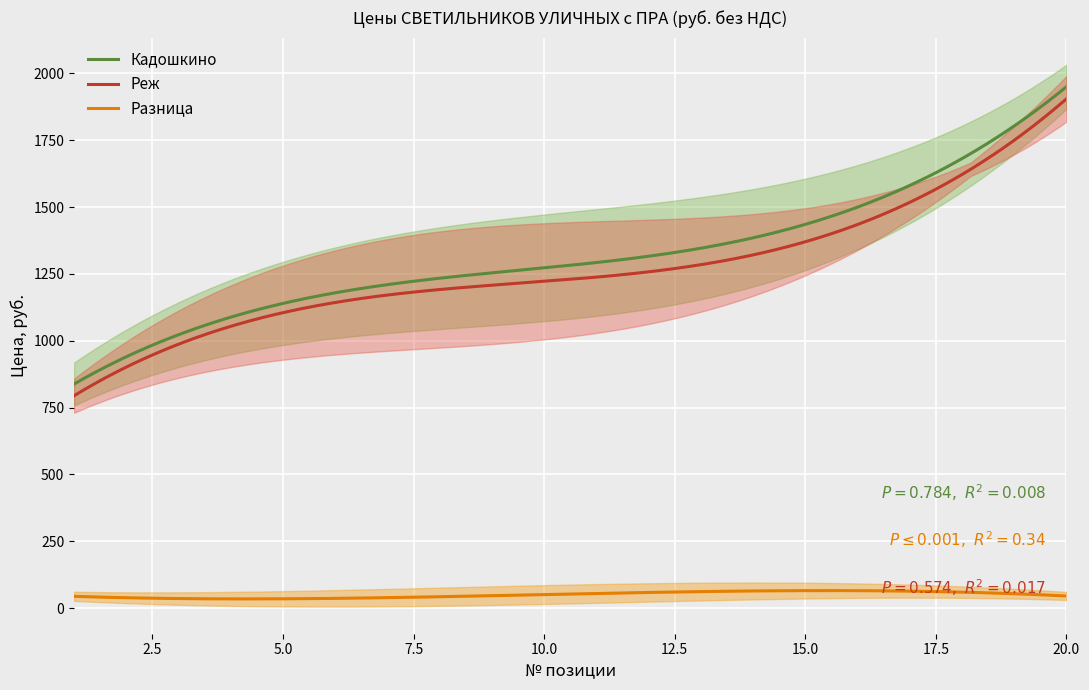

At which category does Кадошкино reach its first local valley?

5